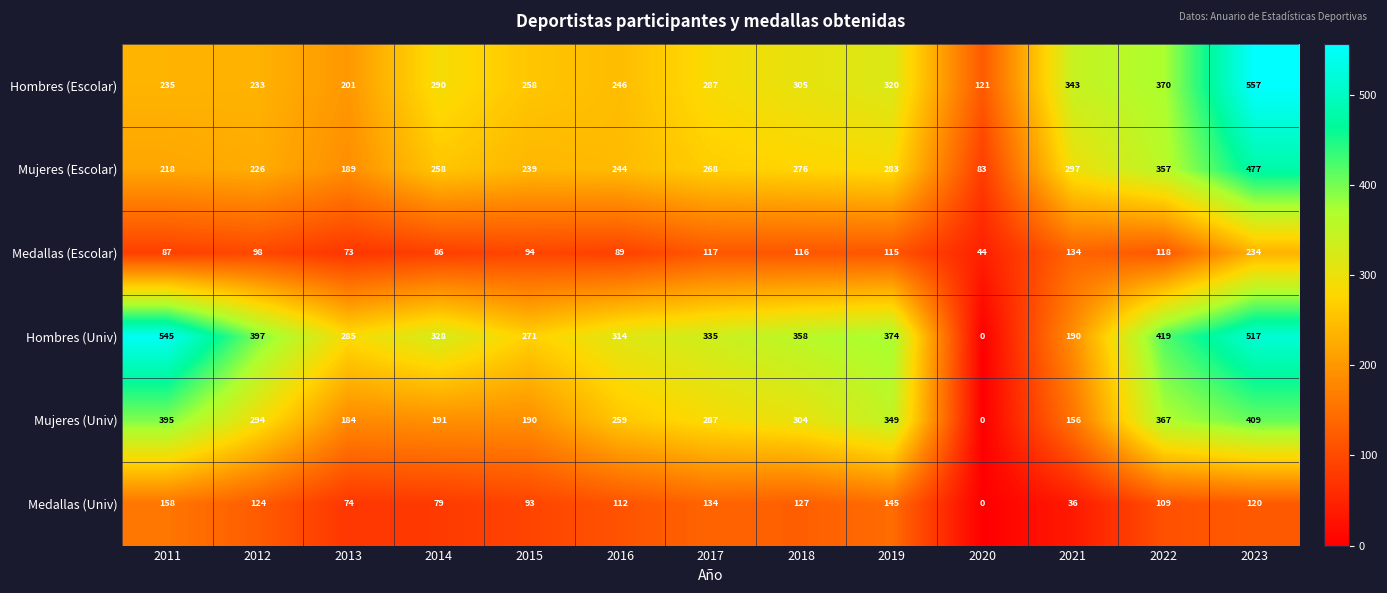

Which series has the largest total across all categories?

Hombres (Univ)